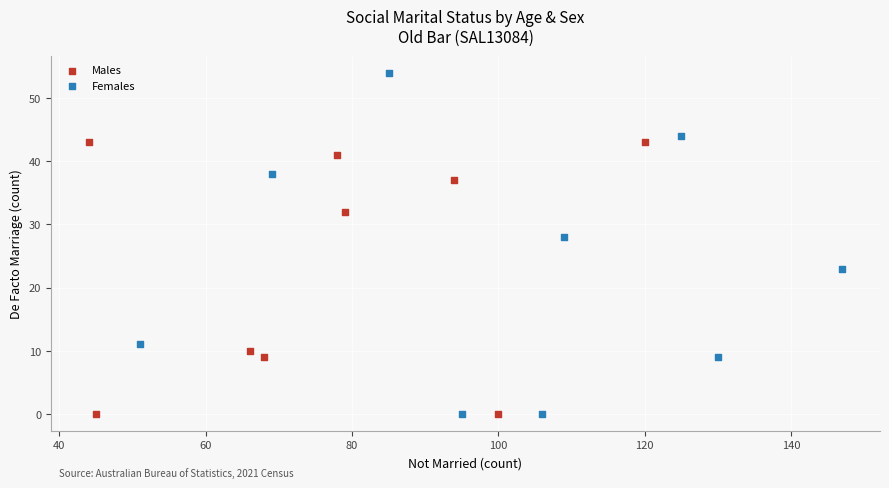

Which series has the widest spread of Y values?

Females